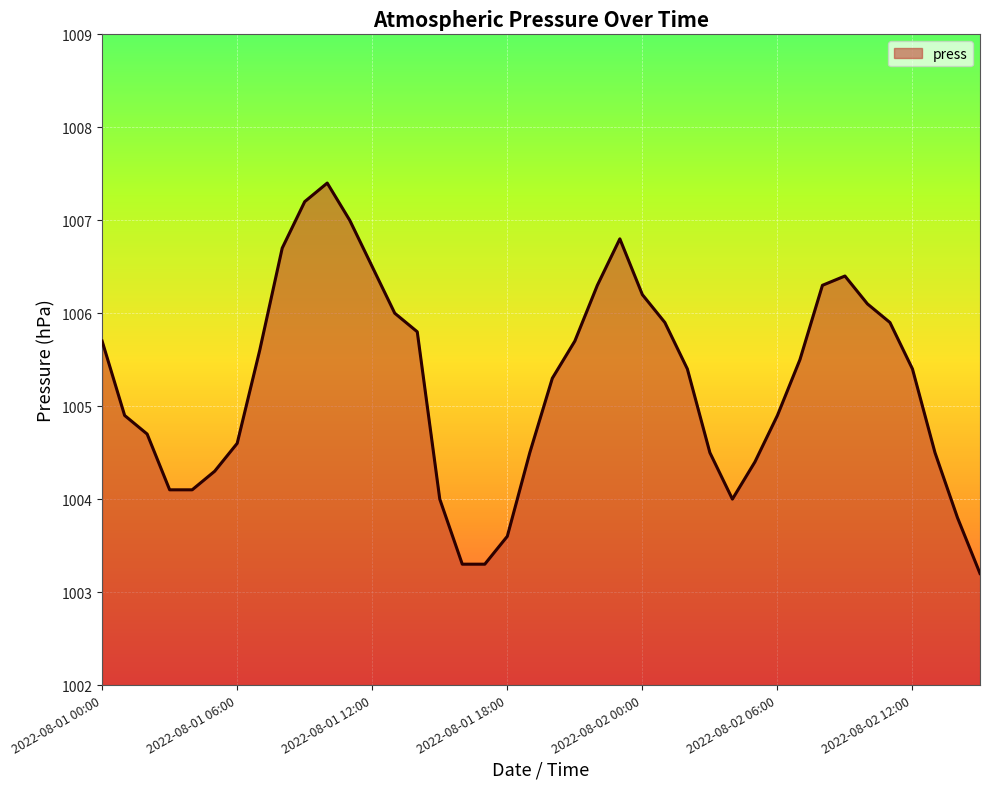

What is the maximum value shown in the chart?

1007.4